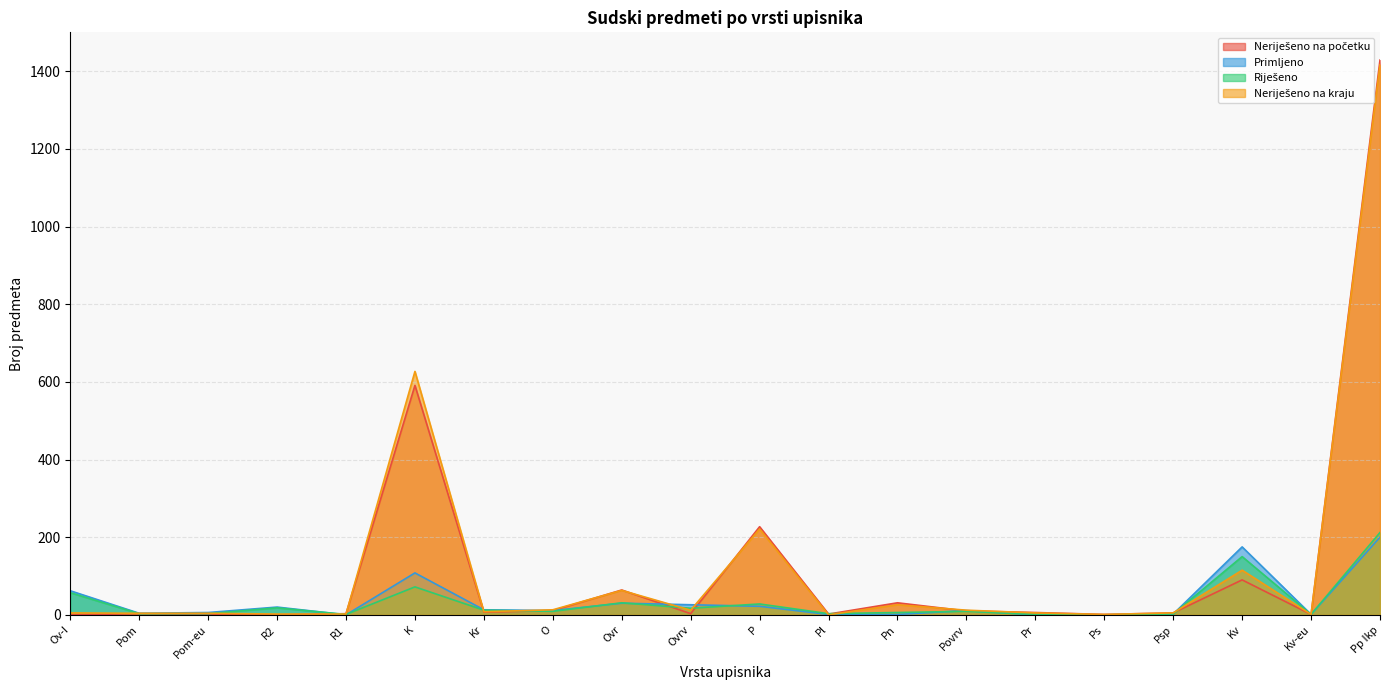

The value of Riješeno at K is 72. True or false?

True